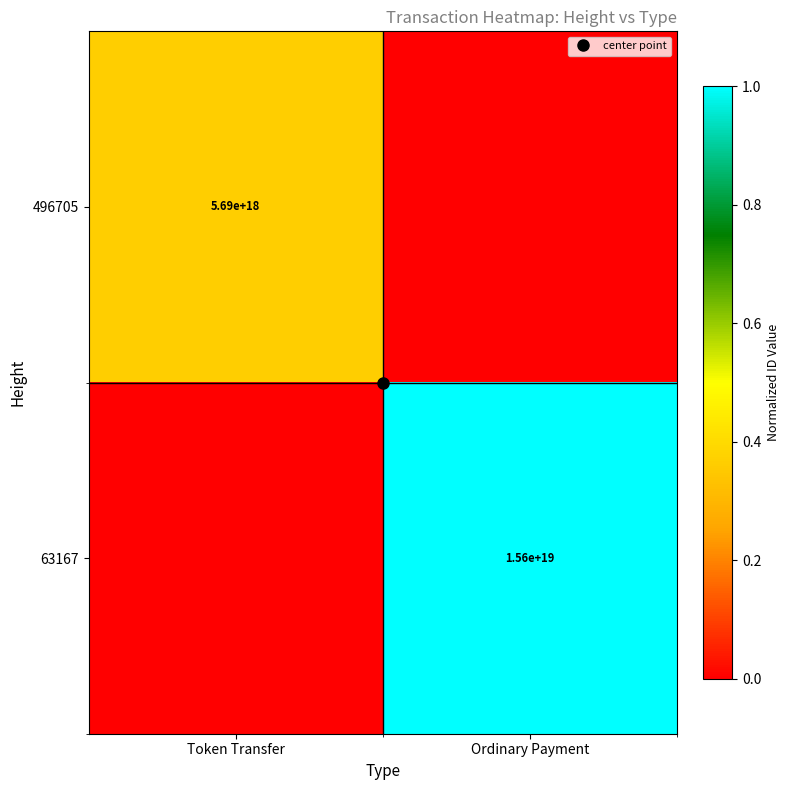

Which series has the largest total across all categories?

63167